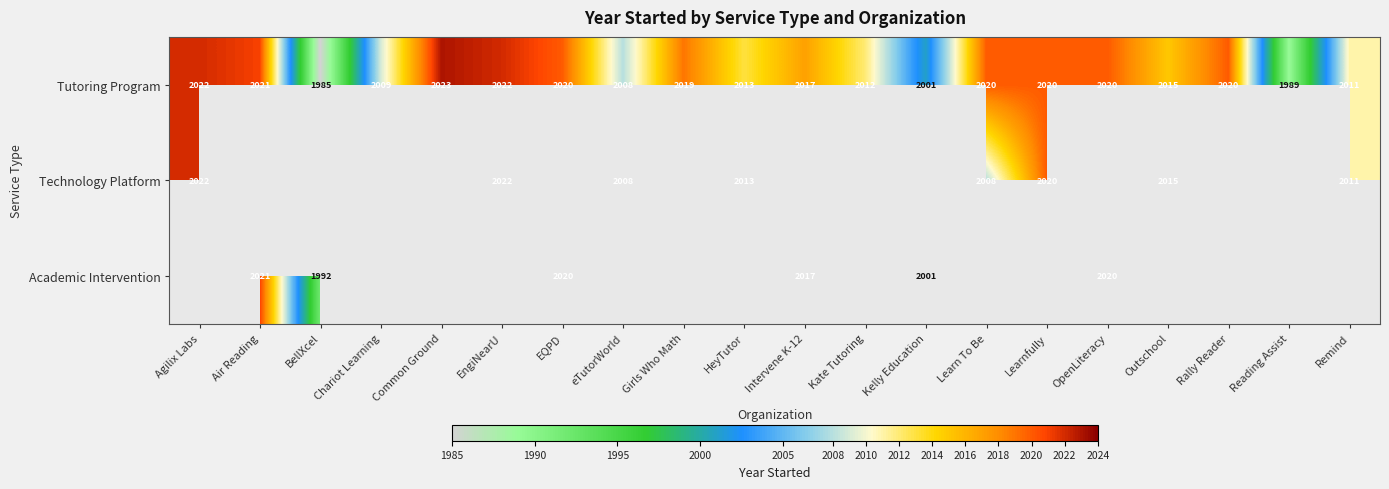

The Tutoring Program series shows 2009 at Chariot Learning. True or false?

True